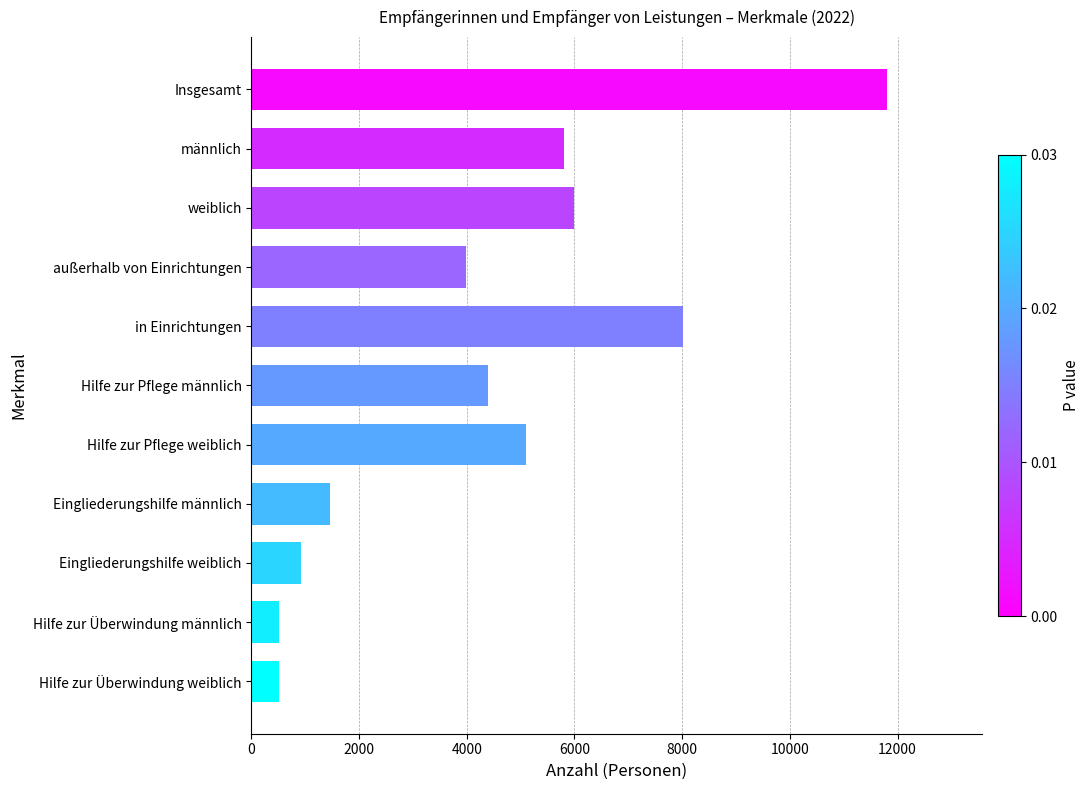

How many data points are less than 4390?

5